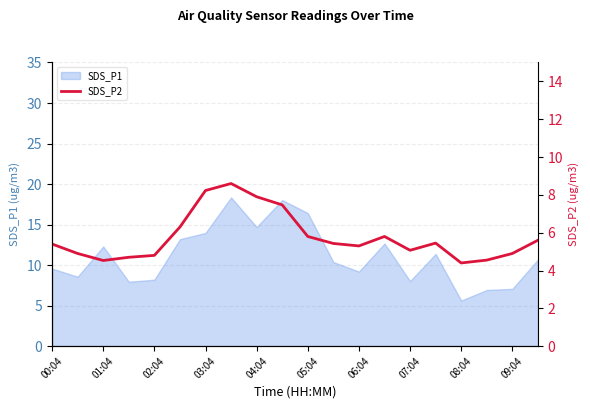

How many data points are less than 5?

7